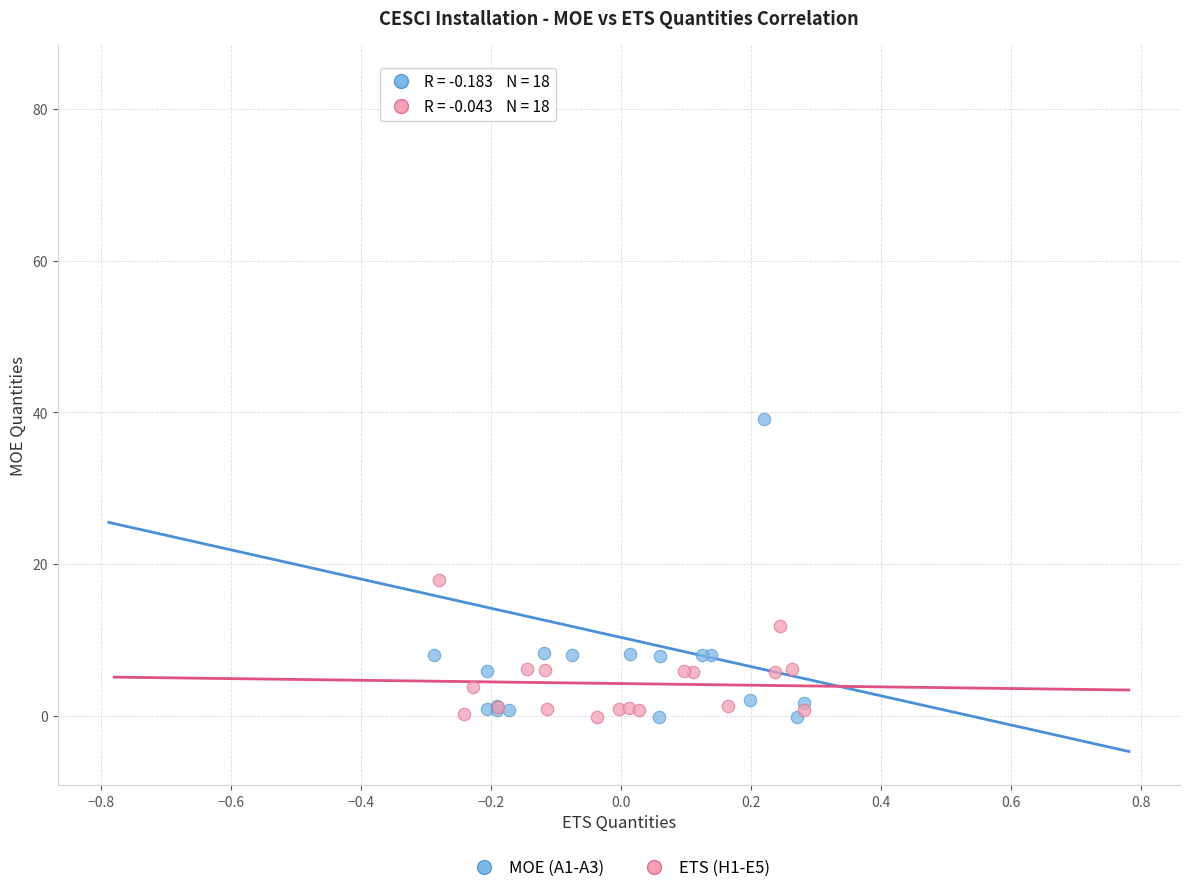

Which series reaches the maximum Y coordinate?

MOE (A1-A3)